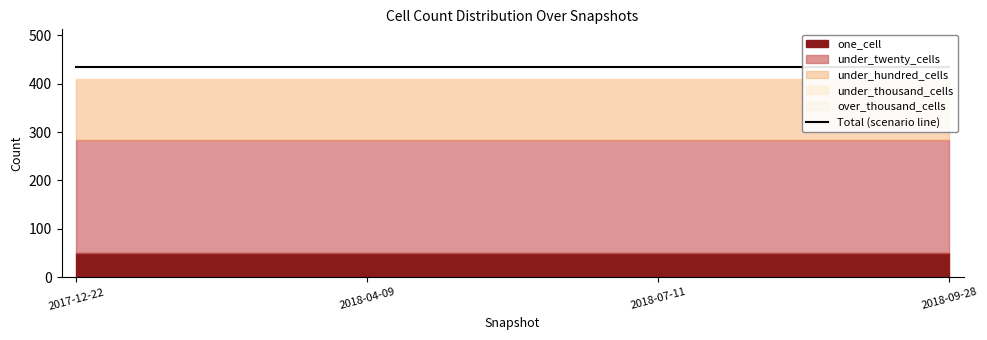

Reading left to right, what are all the values shown in this chart?

one_cell: 2017-12-22=50	2018-04-09=50	2018-07-11=50	2018-09-28=50
under_twenty_cells: 2017-12-22=234	2018-04-09=234	2018-07-11=234	2018-09-28=234
under_hundred_cells: 2017-12-22=126	2018-04-09=126	2018-07-11=126	2018-09-28=126
under_thousand_cells: 2017-12-22=0	2018-04-09=0	2018-07-11=0	2018-09-28=0
over_thousand_cells: 2017-12-22=0	2018-04-09=0	2018-07-11=0	2018-09-28=0